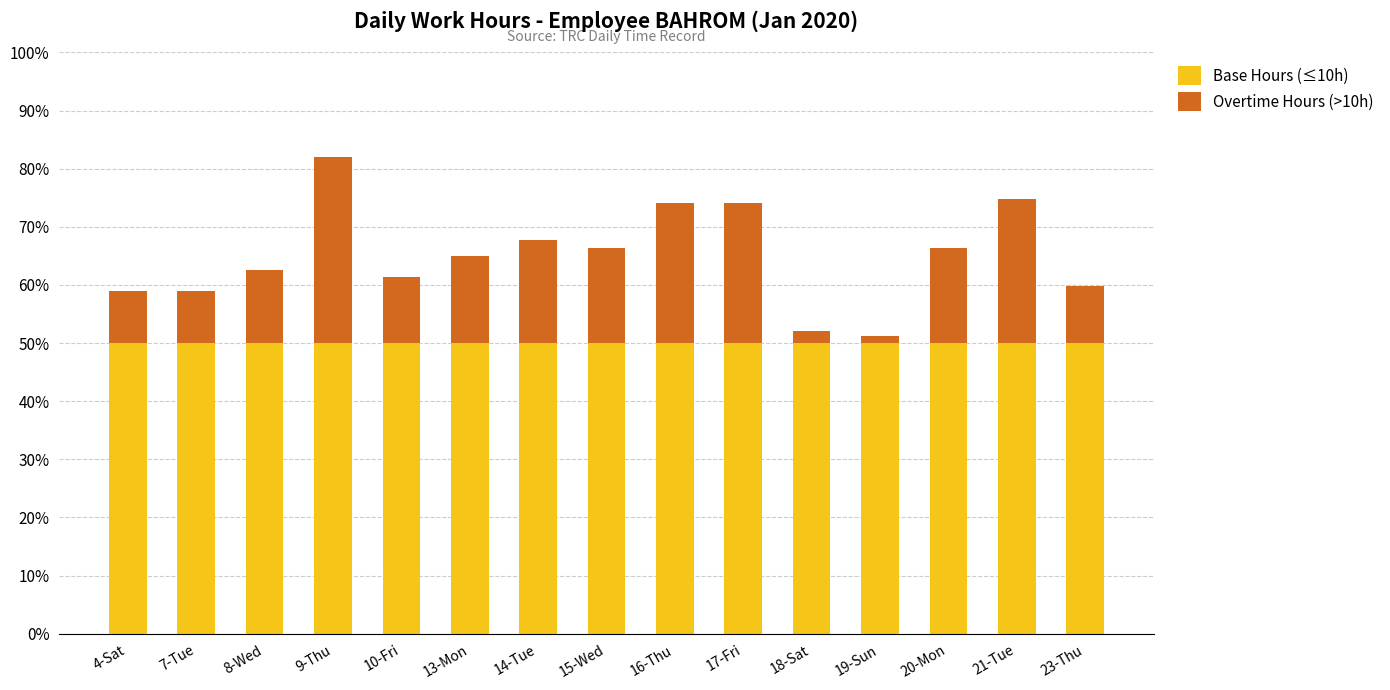

What is the highest value of the Base Hours (≤10h) series?

50.0